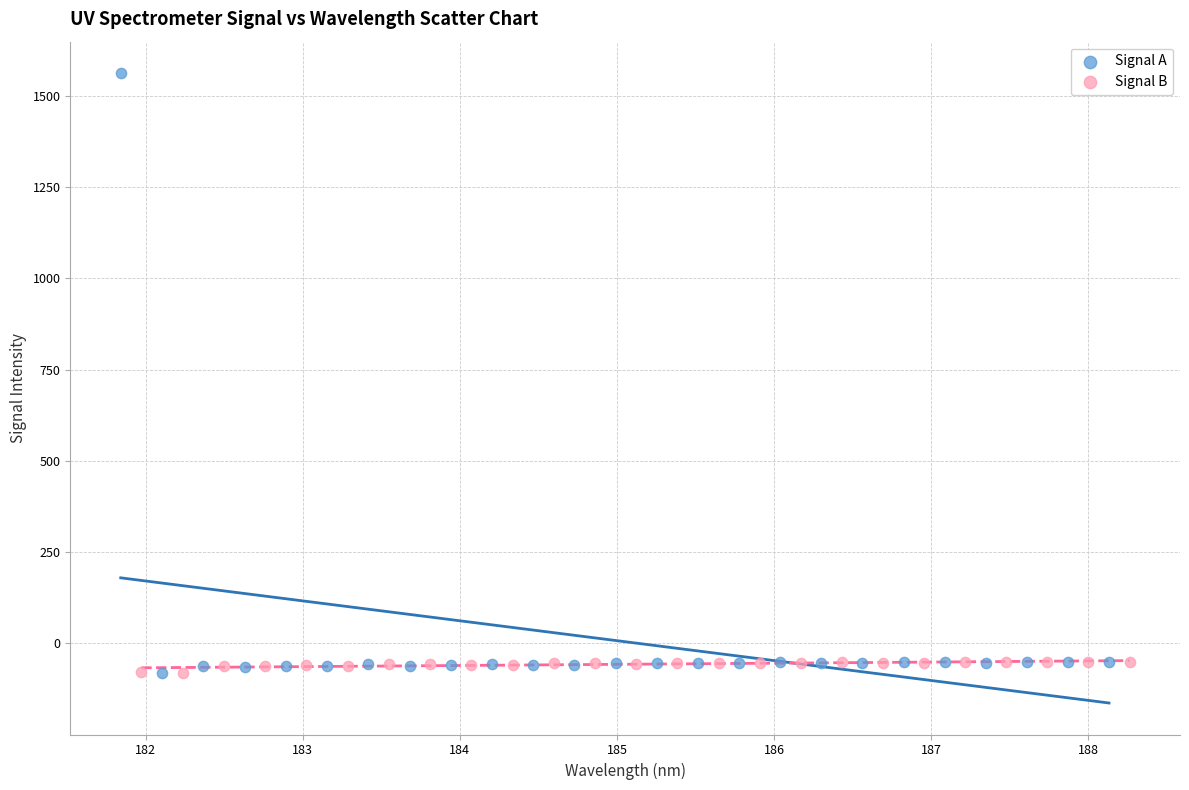

Which series has the largest Y range (max minus min)?

Signal A